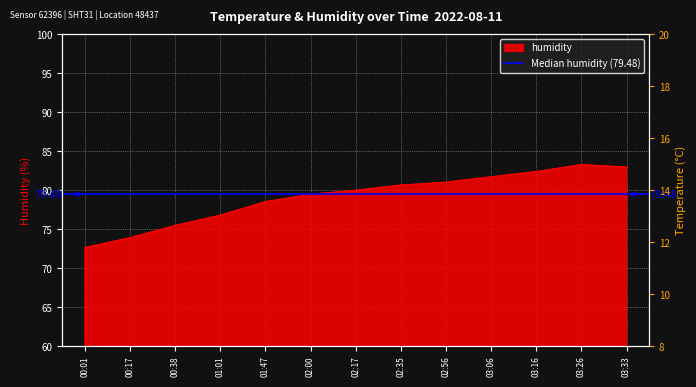

Which series has the widest spread of values?

humidity